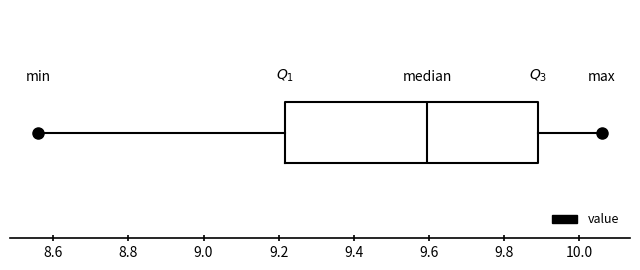

Read this box plot against the x-axis: the position of the median line, the range covered by the box, and the ends of both whiskers. The values are not printed on the chart, so give them approximately, as read against the axis.

median 9.60, box 9.22 to 9.90, whiskers 8.56 to 10.06